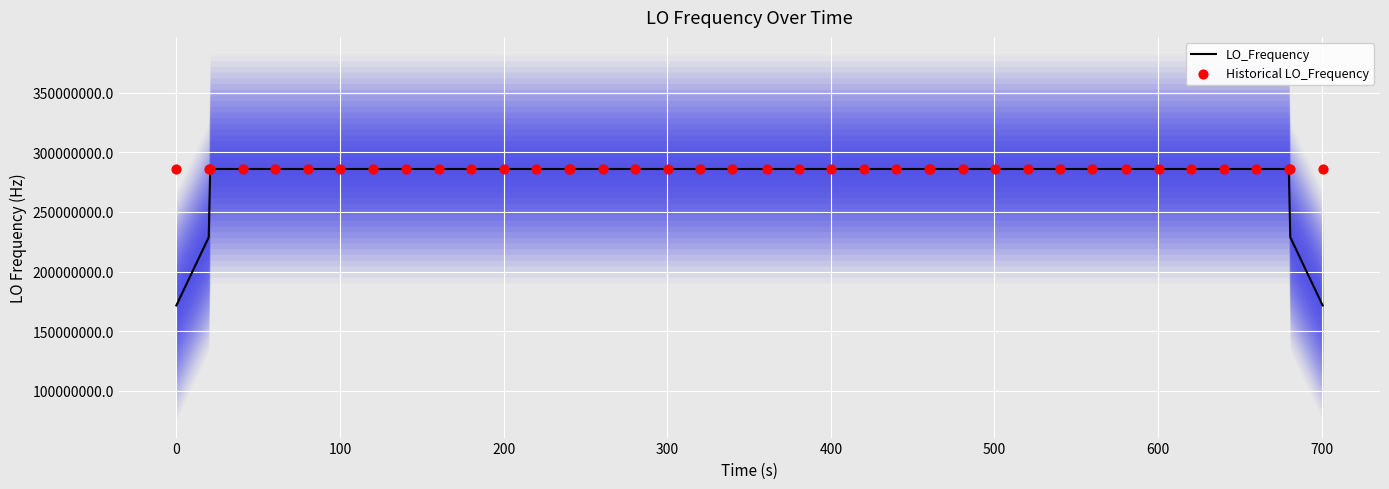

What are all the series names shown in the legend?

LO_Frequency, Historical LO_Frequency